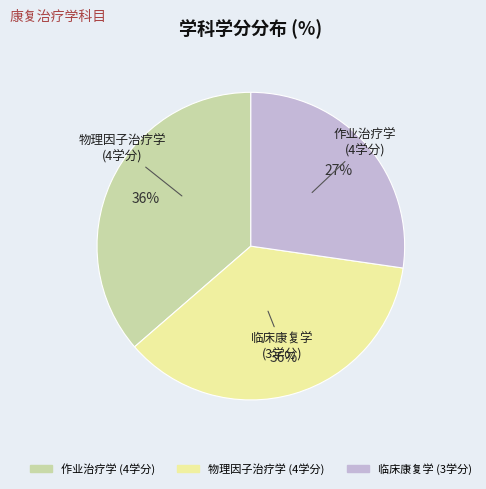

Do 临床康复学 and 作业治疗学 together represent more than half of the pie?

Yes